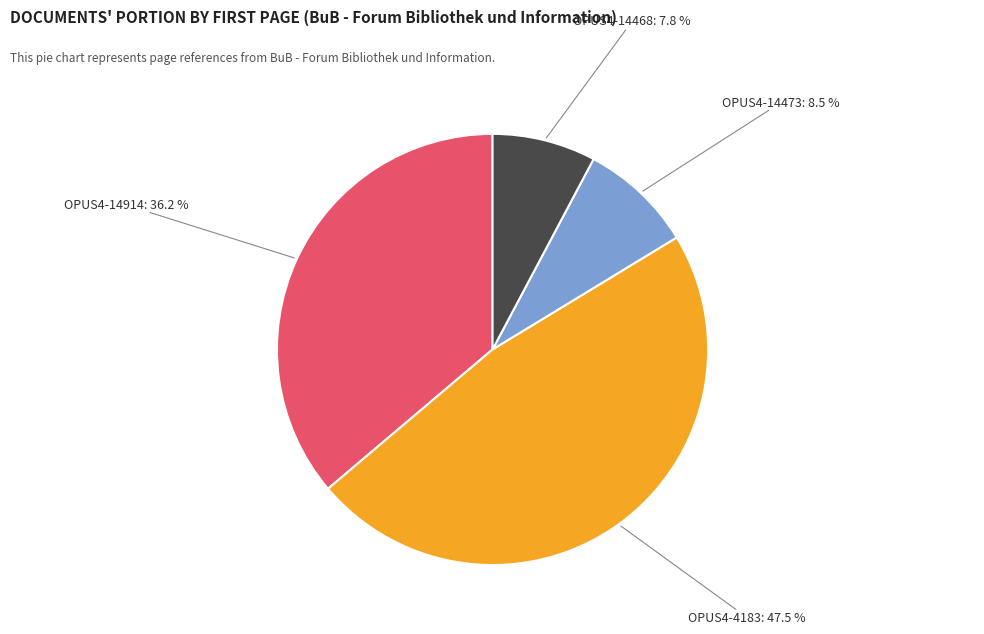

Is there a majority slice in this chart?

No